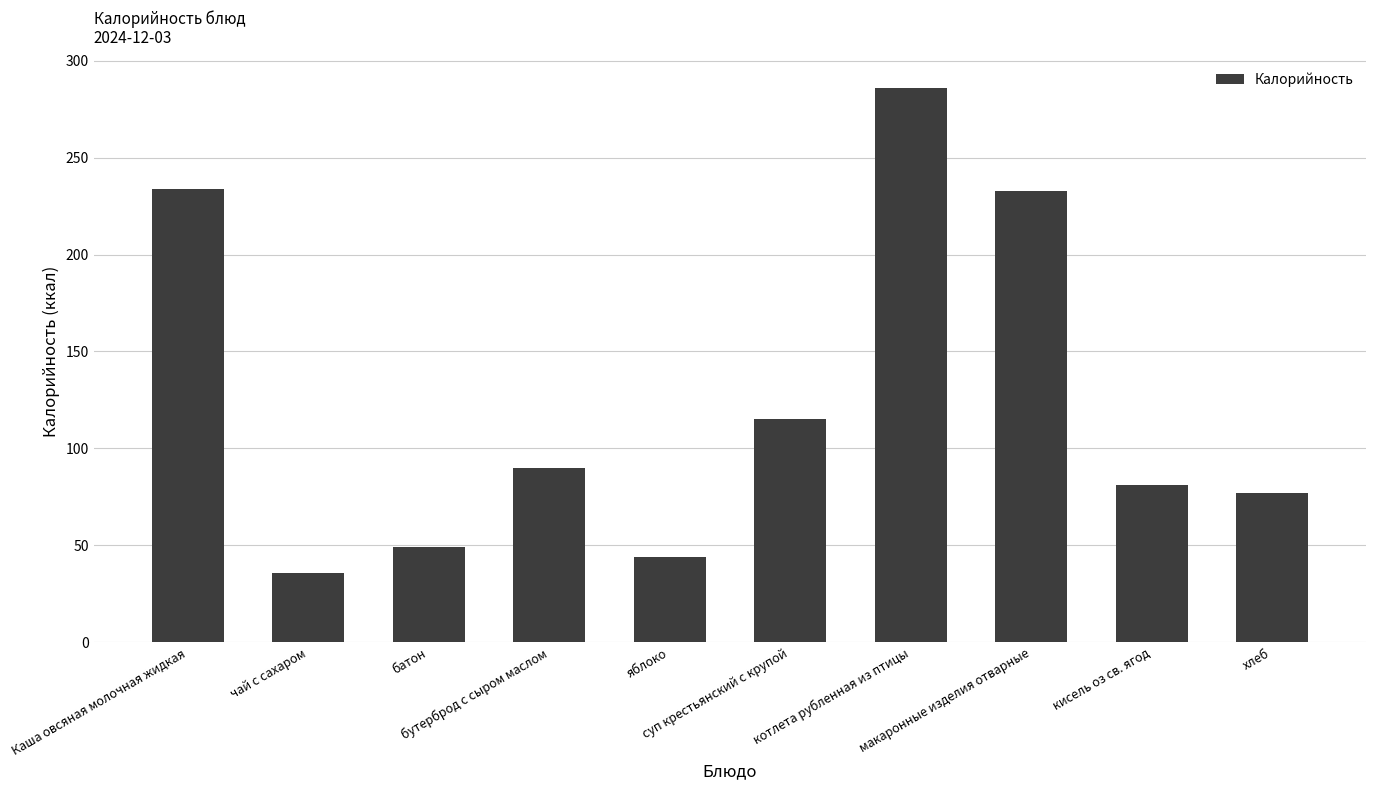

What is the label of the 9th bar from the left?

кисель оз св. ягод